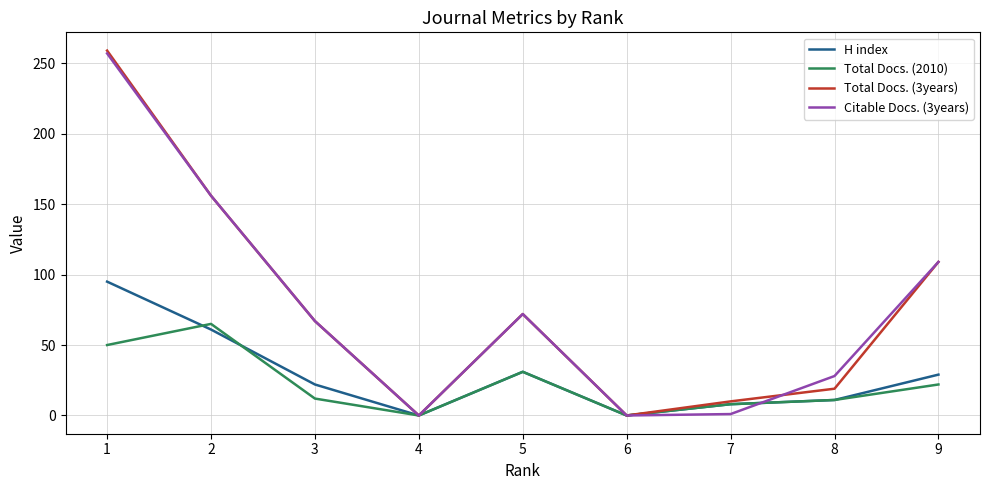

The value of Citable Docs. (3years) at 1 is 117. True or false?

False